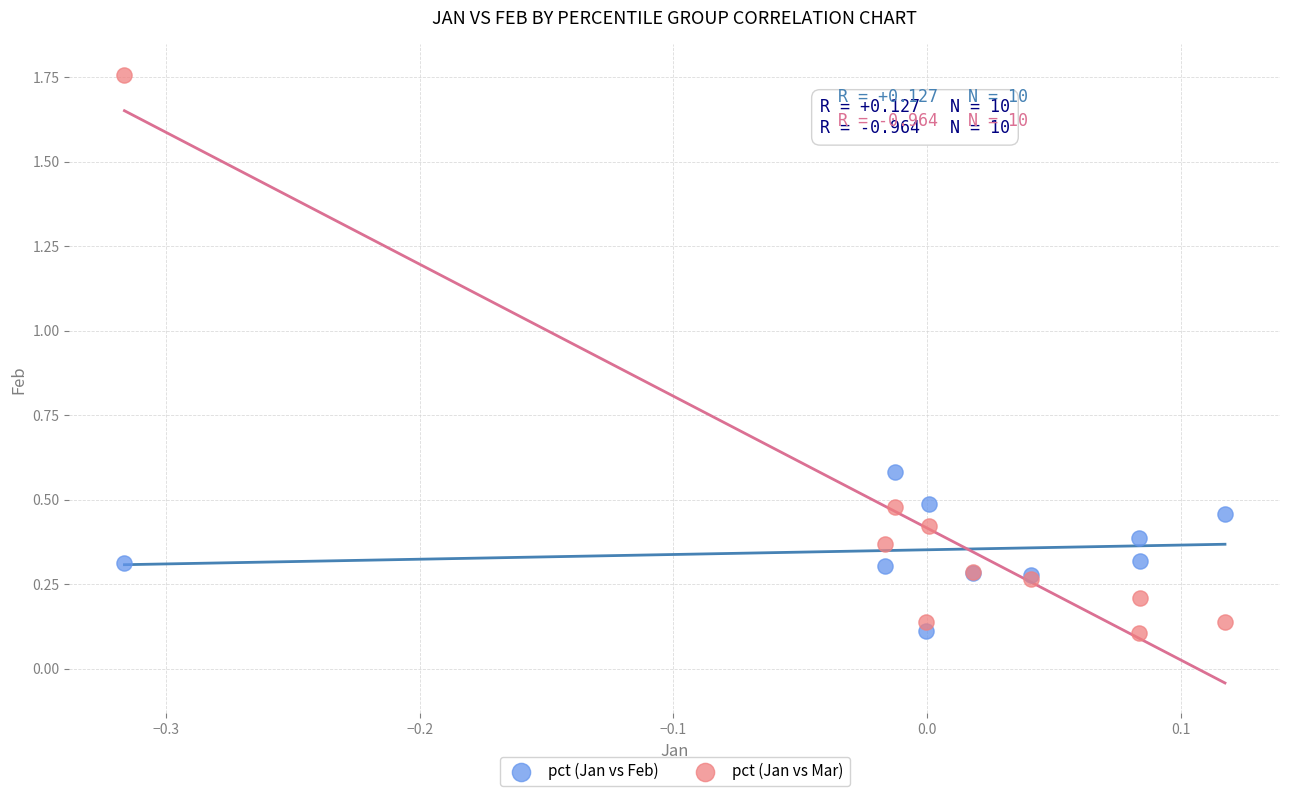

What are all the series names shown in the legend?

pct (Jan vs Feb), pct (Jan vs Mar)